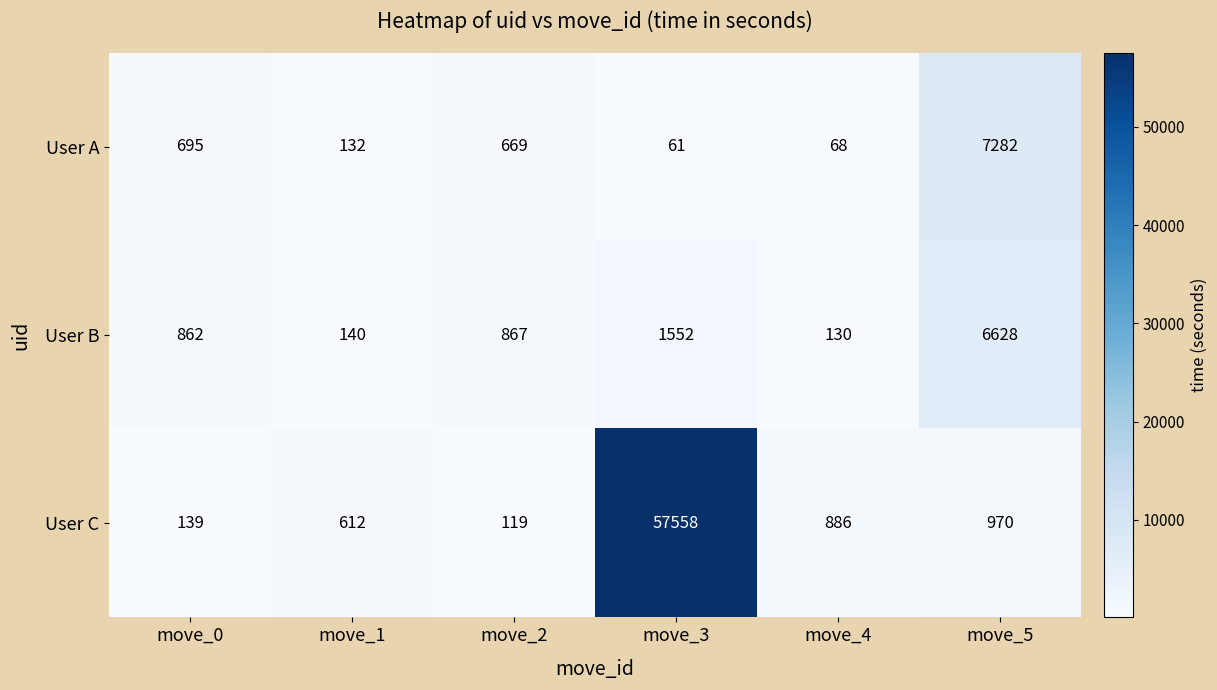

Which category has the lowest value across all series?

move_3